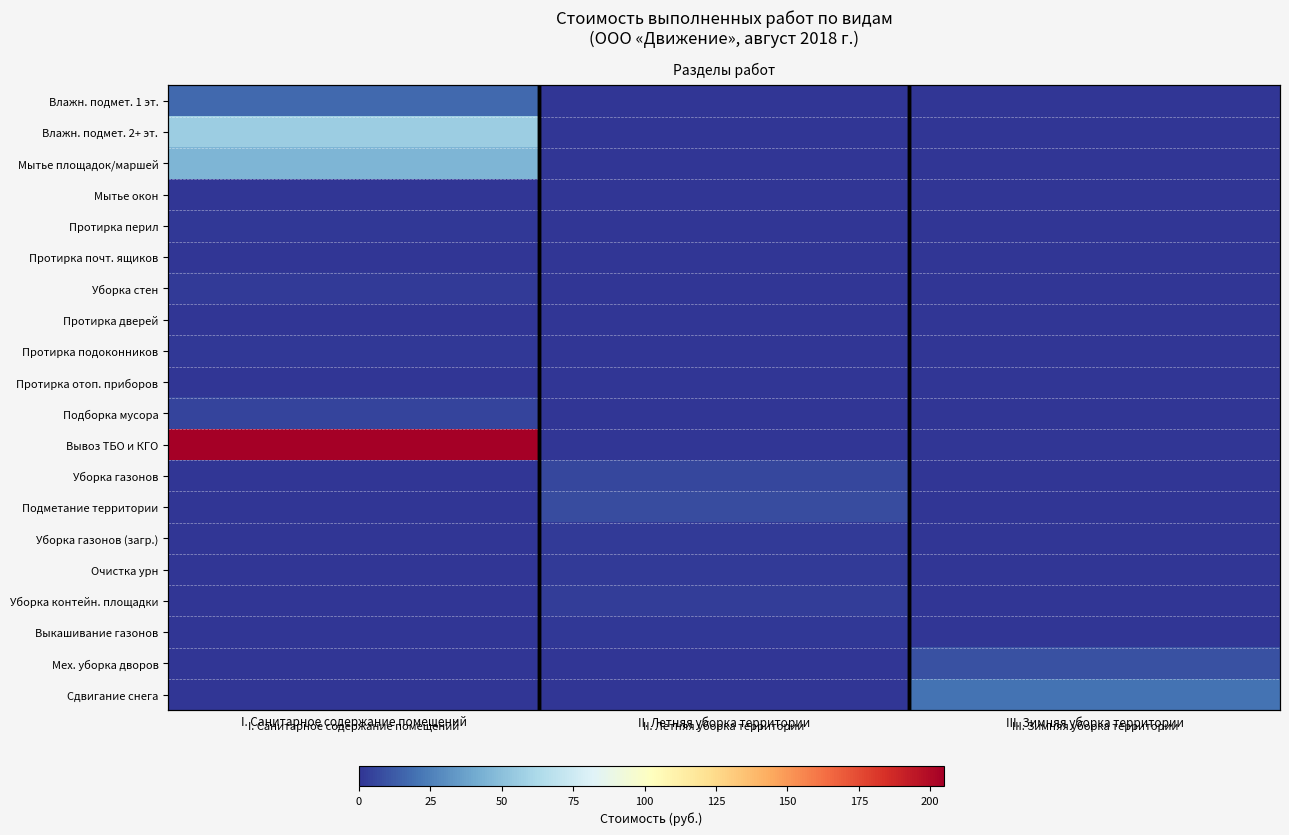

The Влажн. подмет. 1 эт. series shows -5.2 at III. Зимняя уборка территории. True or false?

False